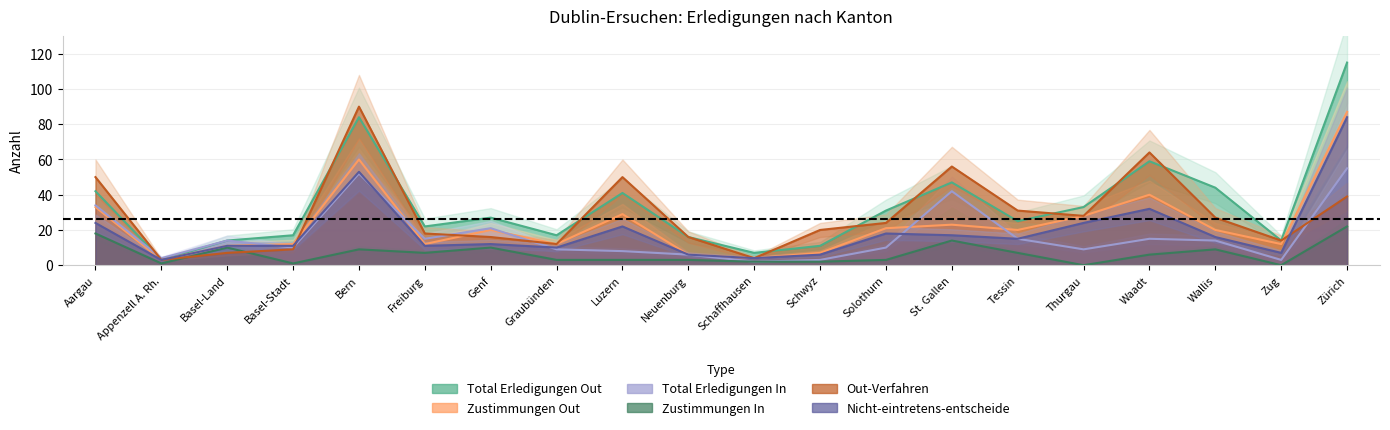

The Out-Verfahren series shows 9 at Basel-Stadt. True or false?

True